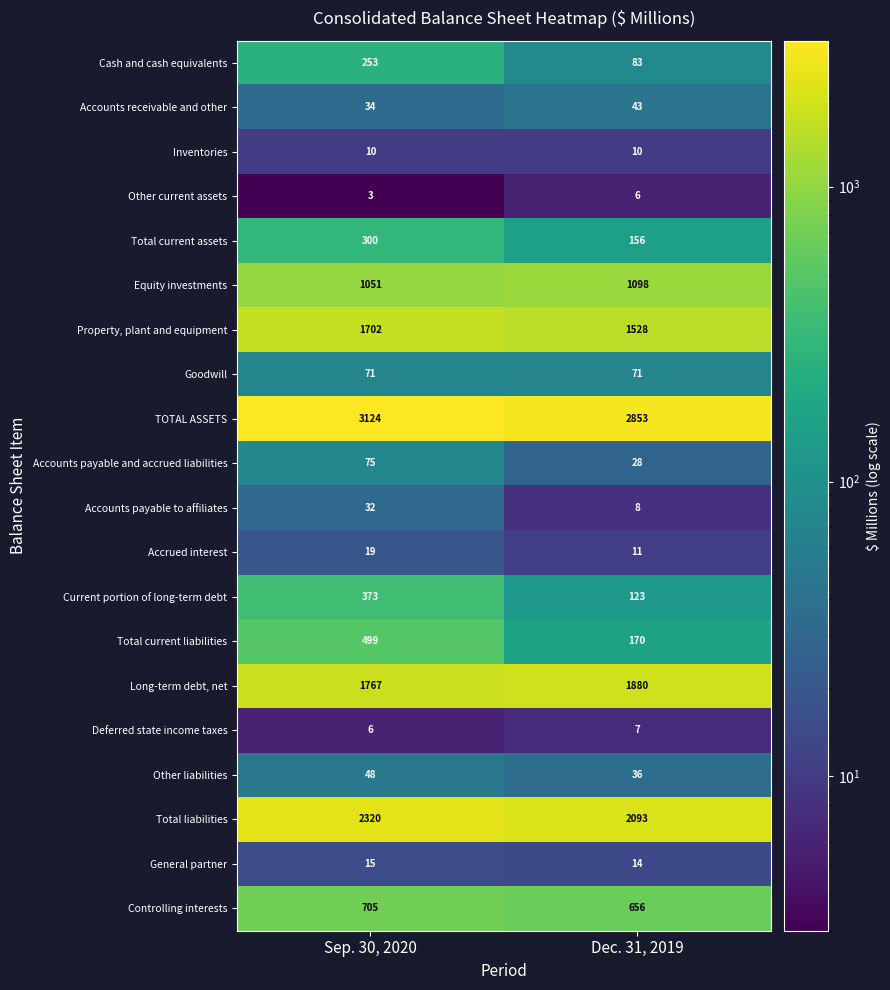

At which category does the chart reach its peak across all series?

Sep. 30, 2020